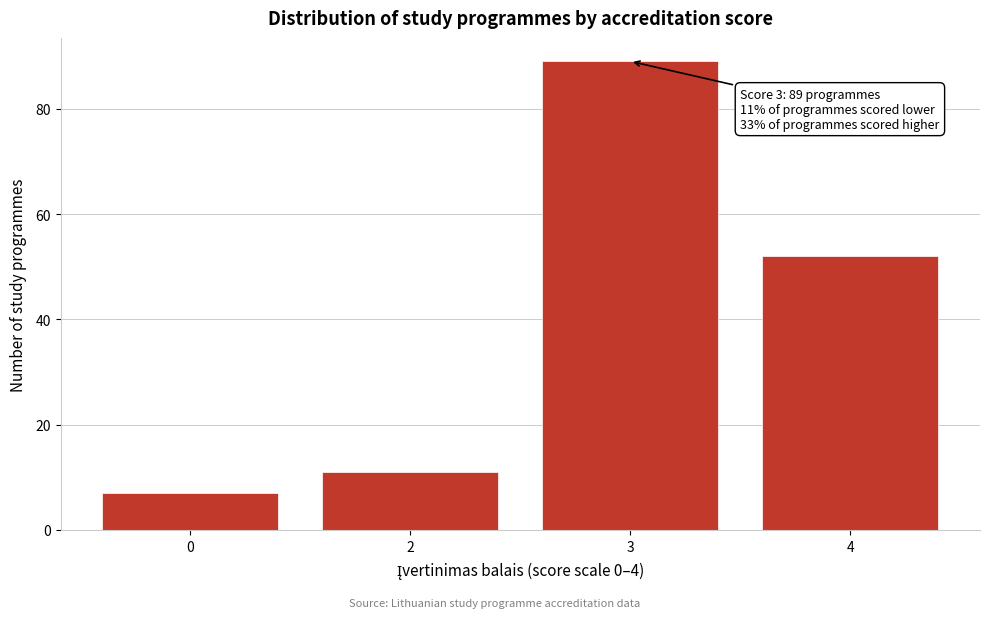

Reading left to right, transcribe all the data shown in this chart.

0=7	2=11	3=89	4=52